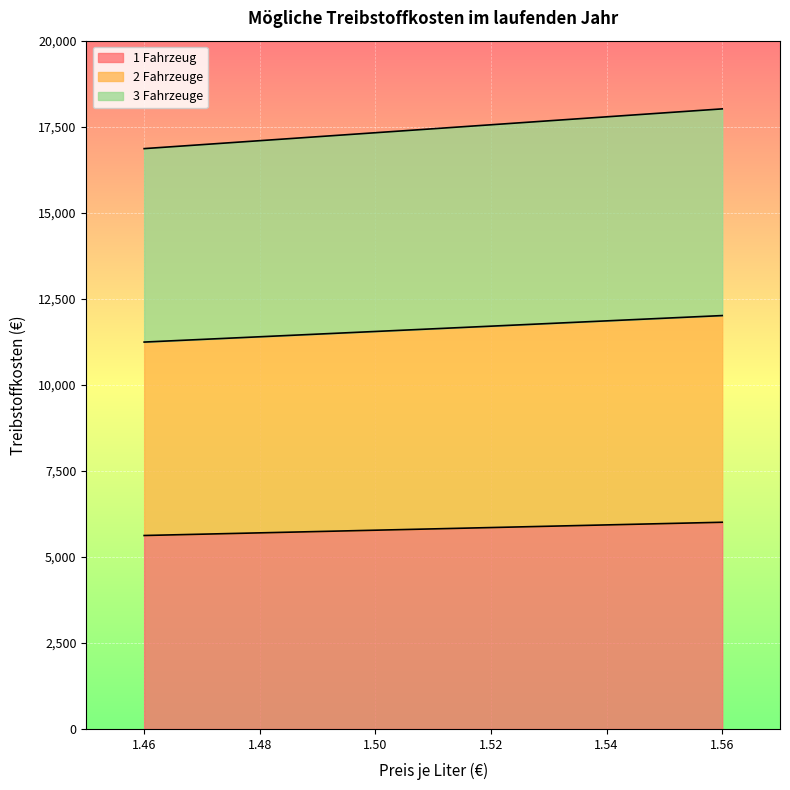

What is the difference between the second highest and minimum values in the 1 Fahrzeug series?

308